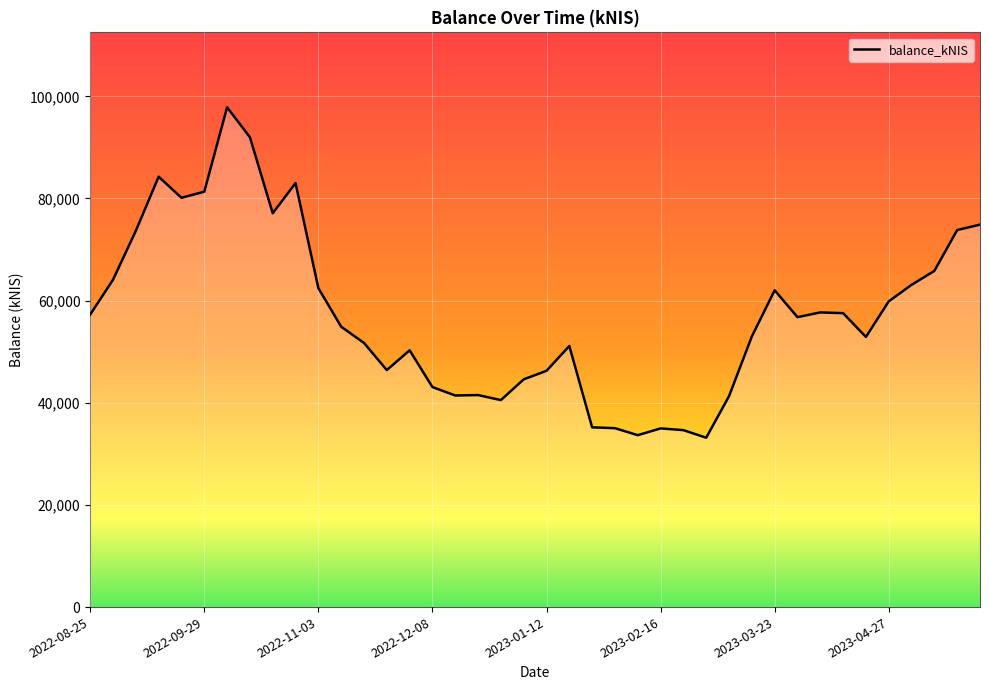

Does the chart have visible grid lines?

Yes